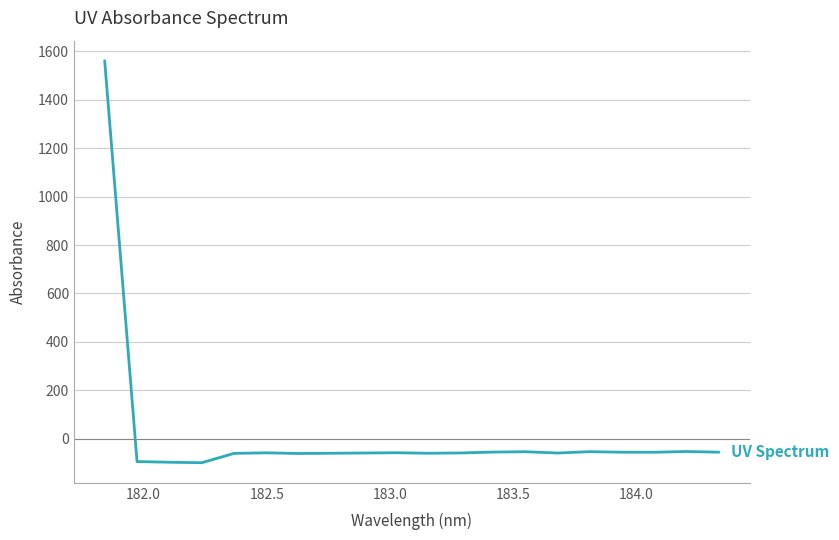

What is the maximum value shown in the chart?

1560.6